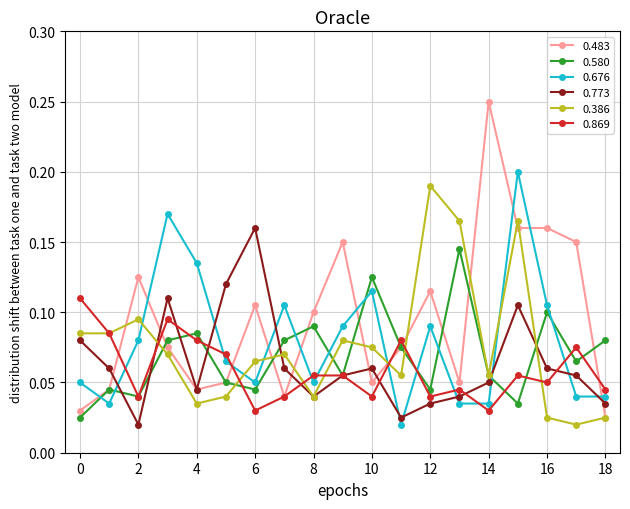

Is this an area chart (filled region under the line)?

No